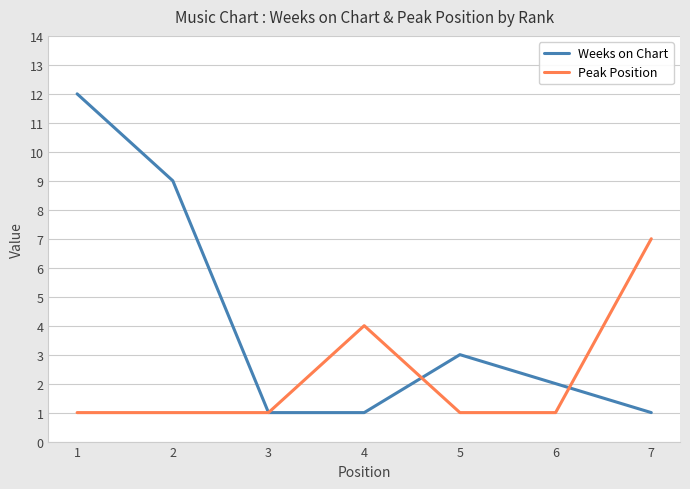

At 2, list the series in order from largest to smallest.

Weeks on Chart, Peak Position